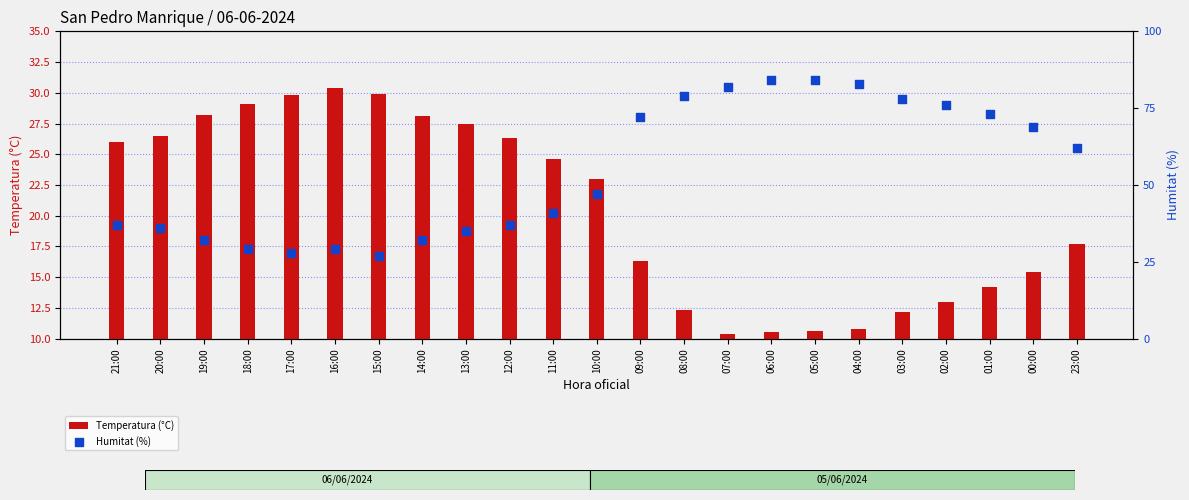

Which series reaches the minimum Y coordinate?

Temperatura (°C)